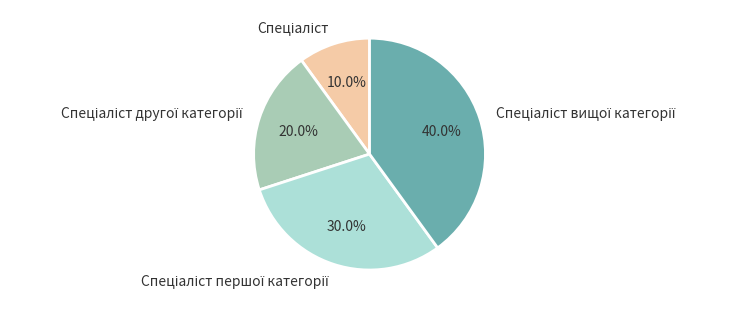

Is there any slice that represents more than half of the pie?

No